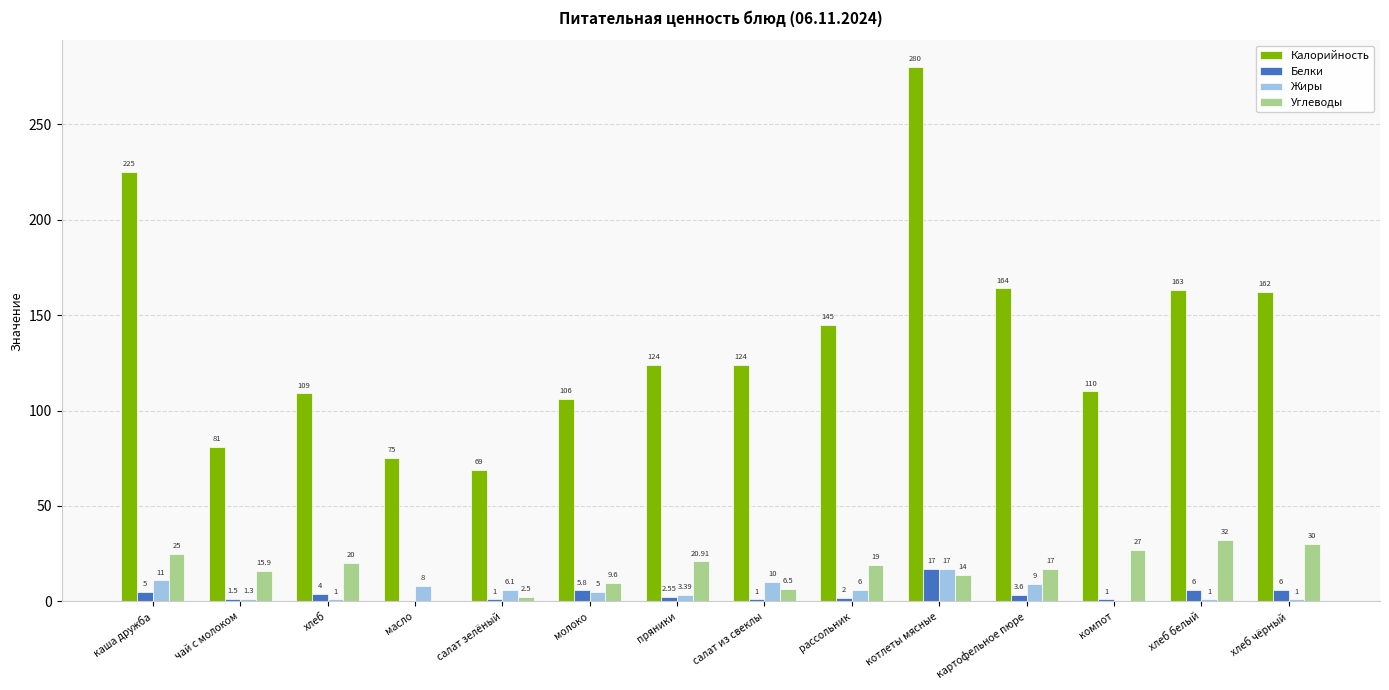

Is it true that Калорийность equals 280.0 at котлеты мясные?

True